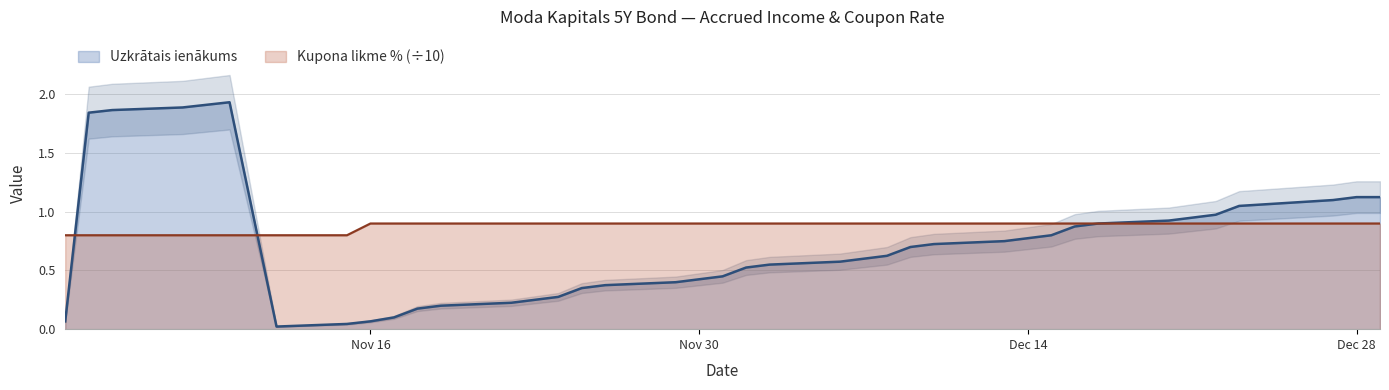

What position from the left is 2021-11-04?

2